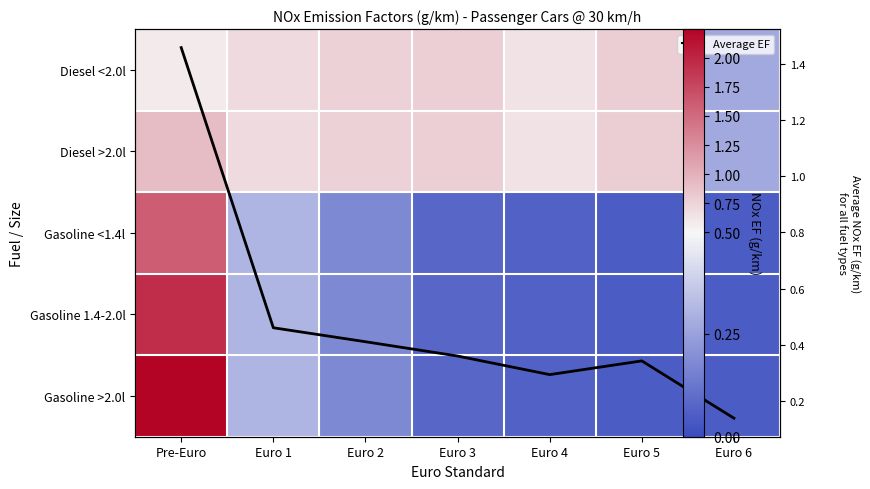

What is the difference between the maximum and minimum values in the Diesel >2.0l series?

0.6